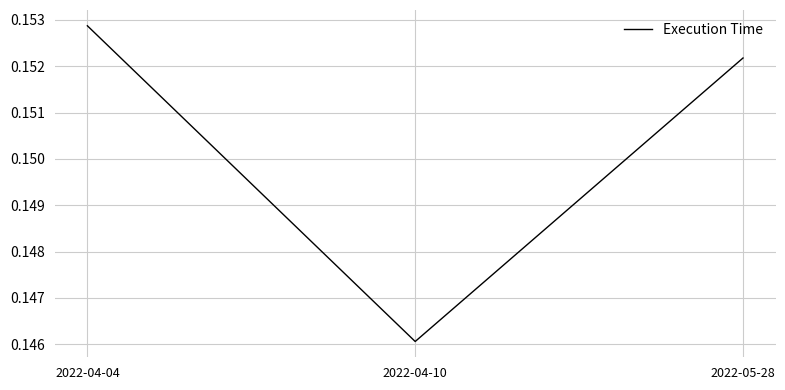

Which label corresponds to the largest value in the chart?

2022-04-04